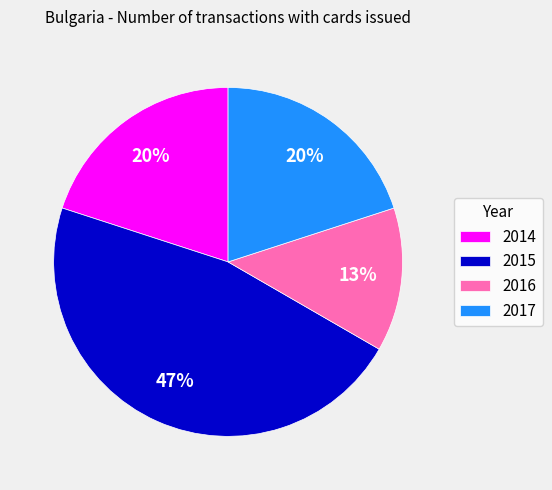

To the nearest percent, what is the difference between the 2016 and 2014 slice percentages?

7%